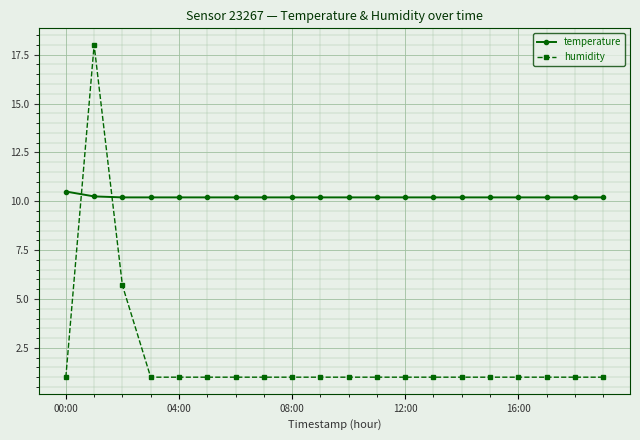

Rank the series by their maximum value, from lowest to highest.

temperature, humidity